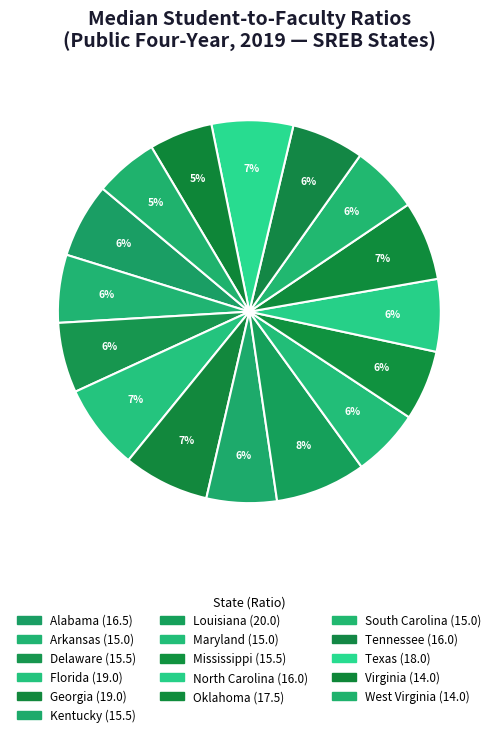

How many segments does this pie chart have?

16